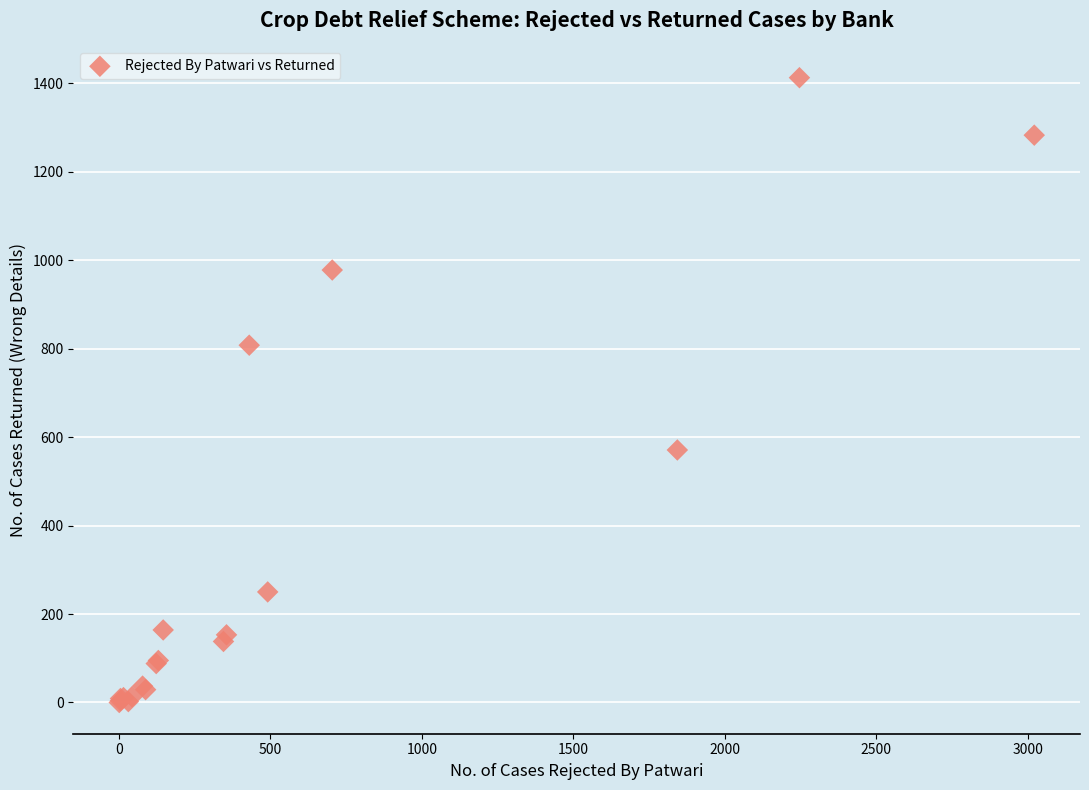

What Y value in the scatter plot is closest to 706?

808